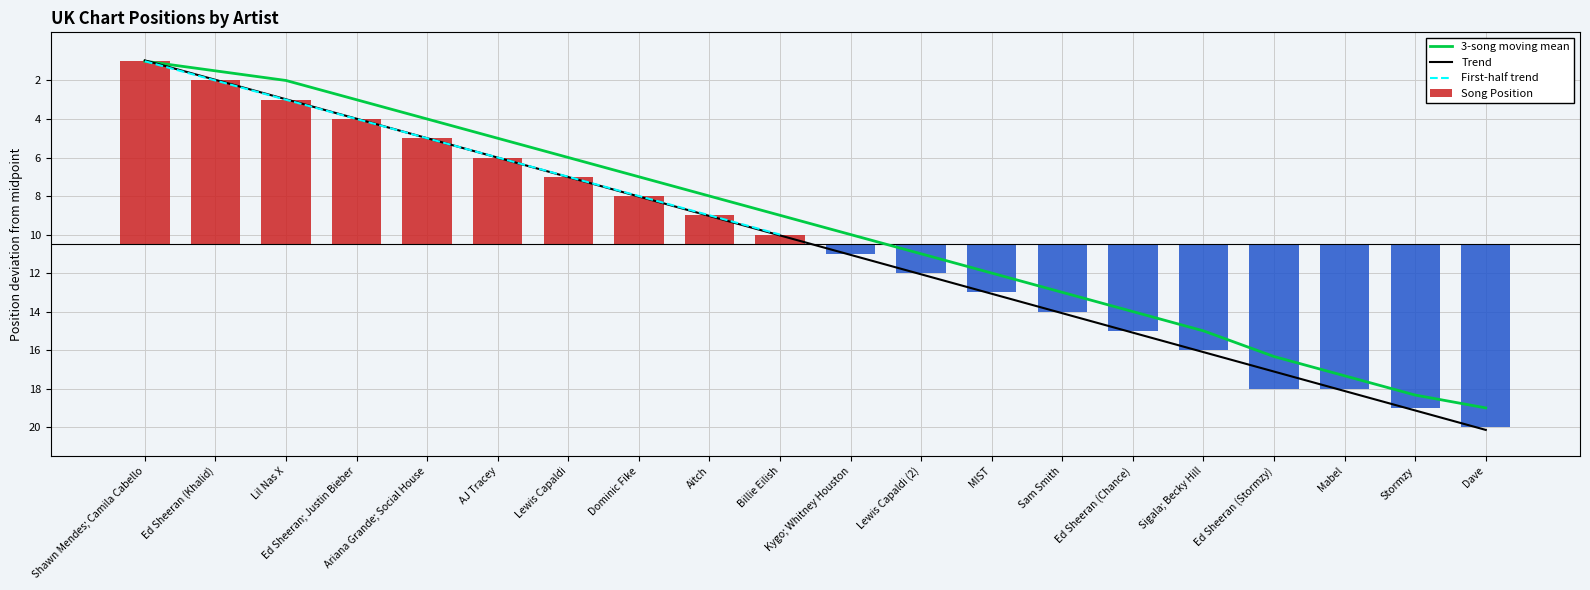

What is the value of the 2nd bar from the left?

8.5